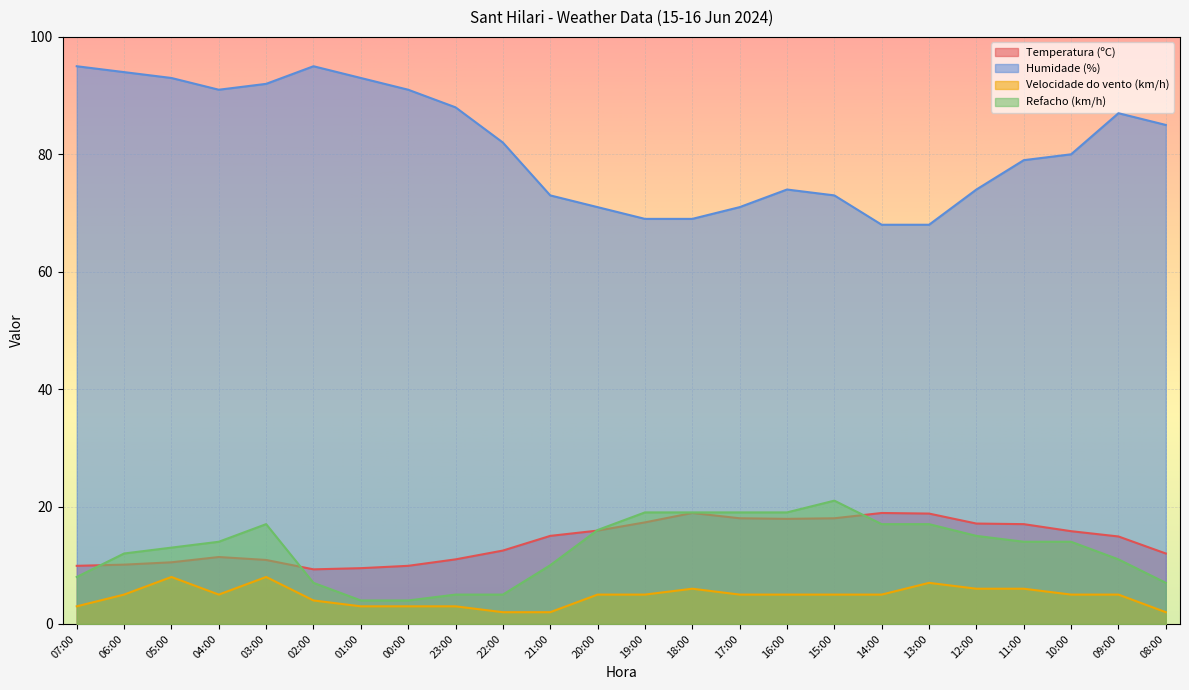

True or false: Temperatura (ºC) and Velocidade do vento (km/h) intersect in this chart.

False